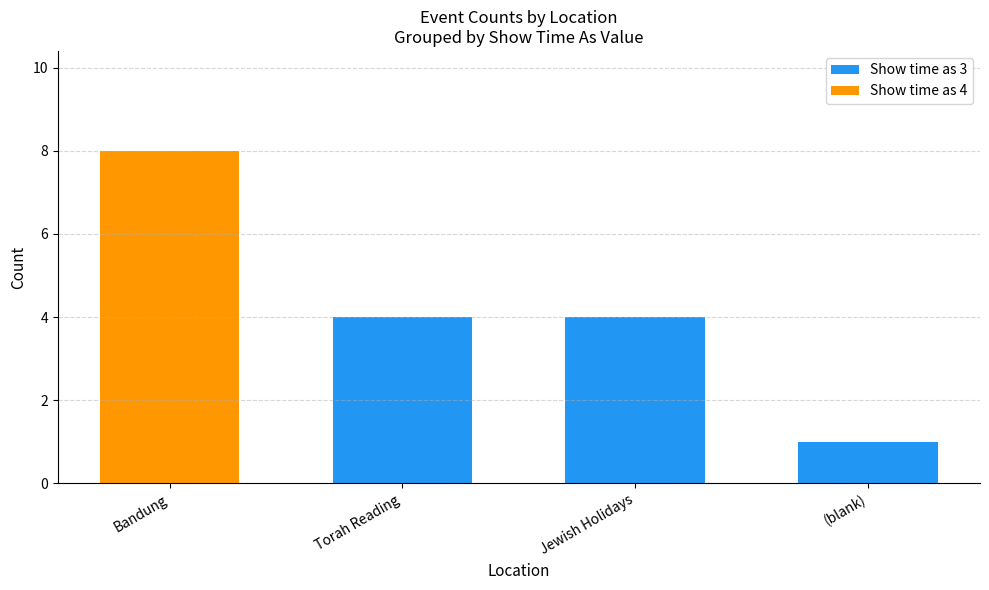

What are all the series names shown in the legend?

Show time as 3, Show time as 4